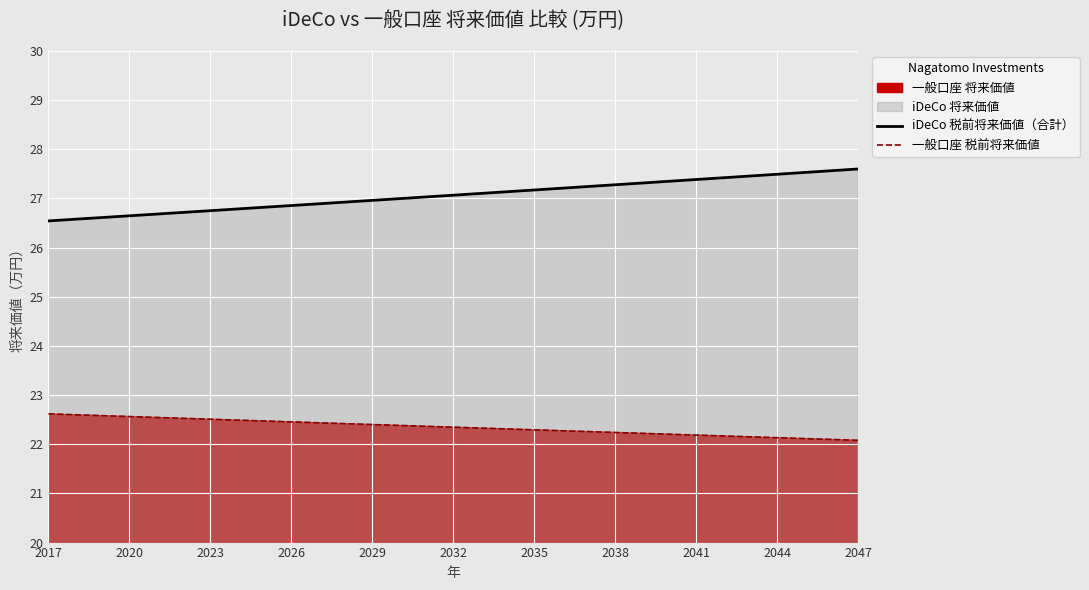

Reading right to left, transcribe all the data shown in this chart.

iDeCo 税前将来価値（合計）: 27.6	27.6	27.5	27.5	27.5	27.4	27.4	27.3	27.3	27.3	27.2	27.2	27.2	27.1	27.1	27.1	27.0	27.0	27.0	26.9	26.9	26.9	26.8	26.8	26.8	26.7	26.7	26.6	26.6	26.6	26.5
一般口座 税前将来価値: 22.1	22.1	22.1	22.1	22.2	22.2	22.2	22.2	22.2	22.2	22.3	22.3	22.3	22.3	22.3	22.3	22.4	22.4	22.4	22.4	22.4	22.5	22.5	22.5	22.5	22.5	22.5	22.6	22.6	22.6	22.6